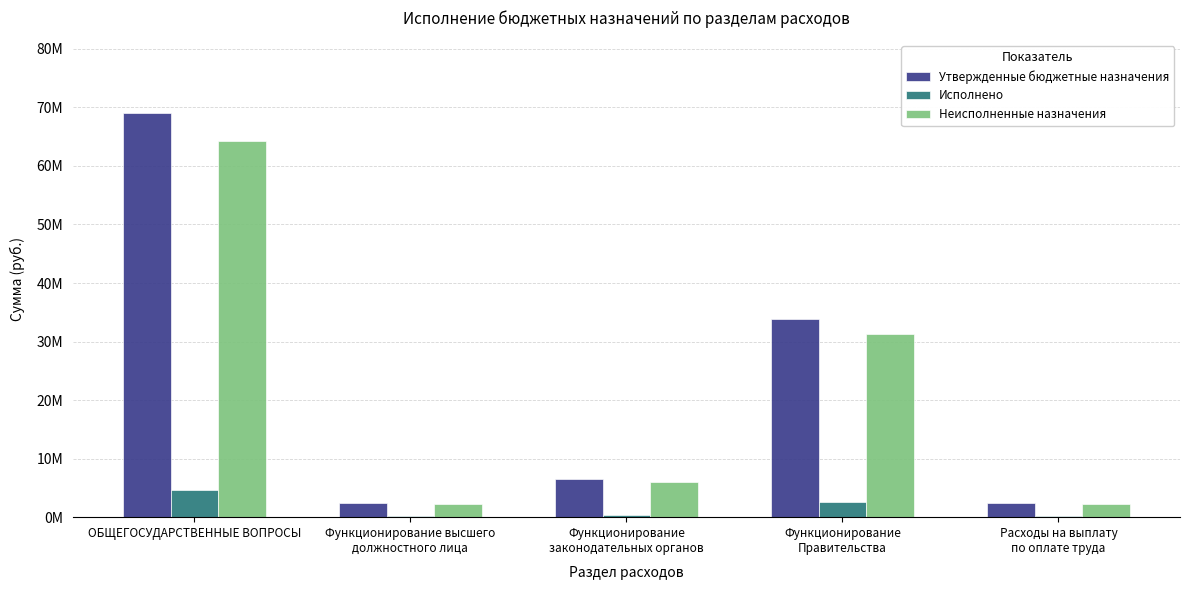

The value of Утвержденные бюджетные назначения at ОБЩЕГОСУДАРСТВЕННЫЕ ВОПРОСЫ is 101768484.6. True or false?

False